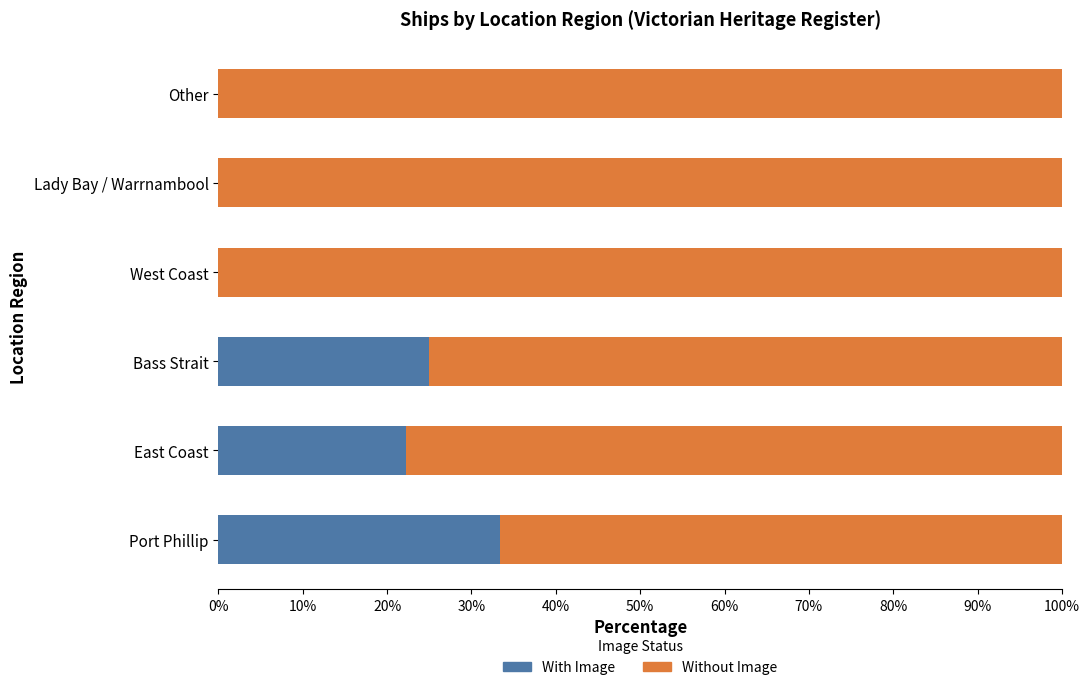

The With Image series shows 0.0 at West Coast. True or false?

True